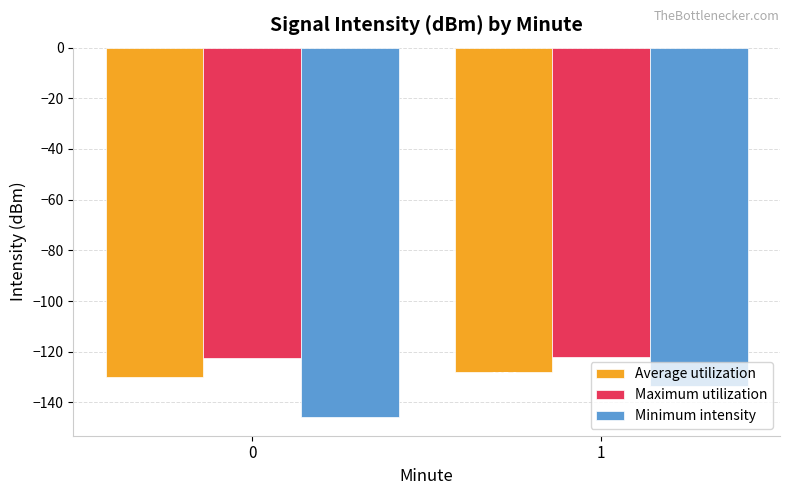

How many series are shown in this chart?

3